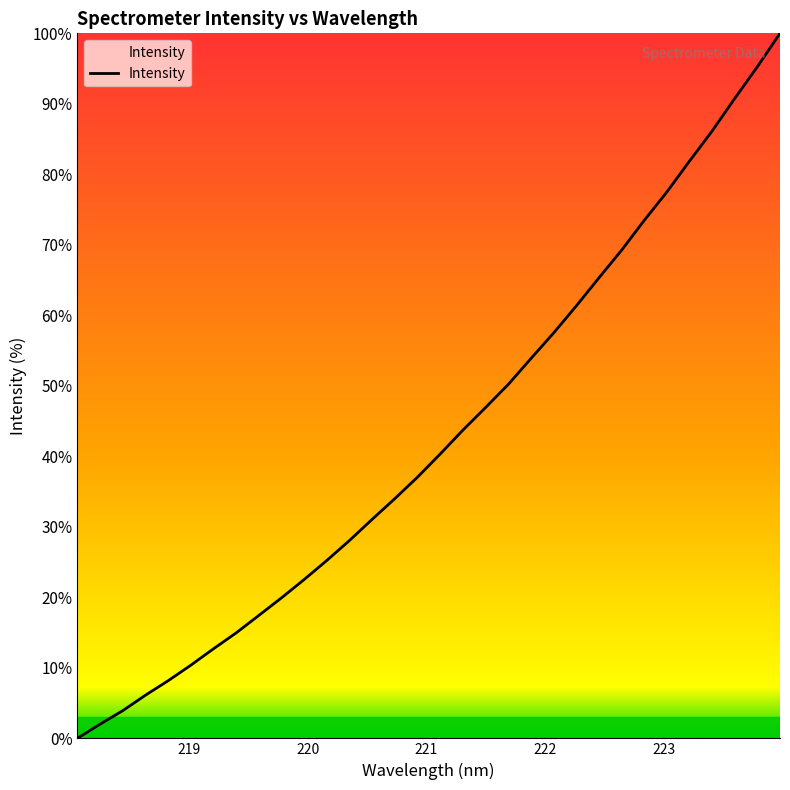

What is the difference between the maximum and minimum values?

100.0